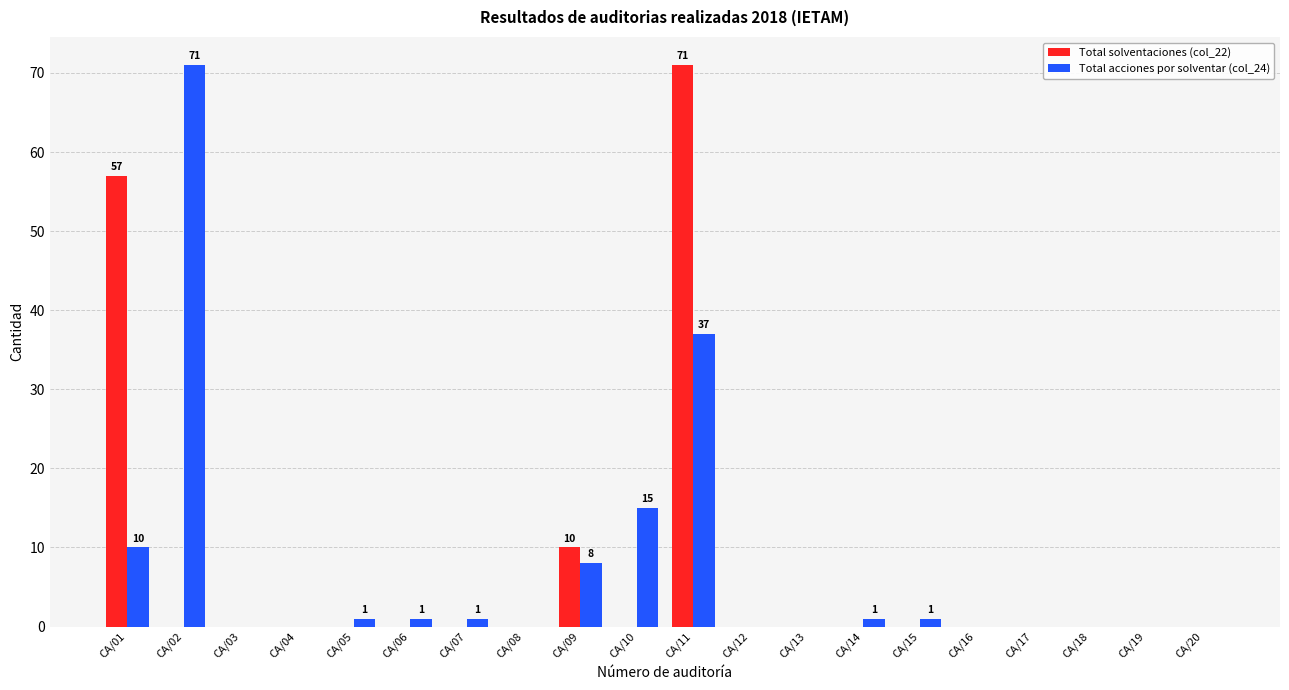

What is the sum of the Total acciones por solventar (col_24) values at CA/03 and CA/09?

8